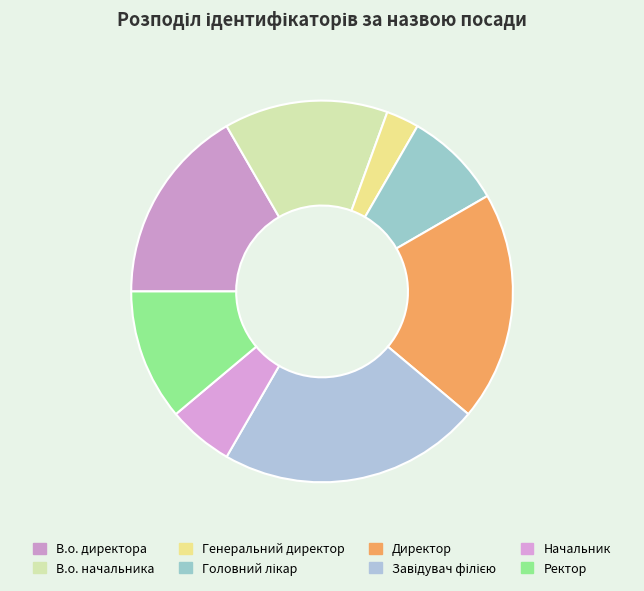

Count the number of slices in the pie.

8